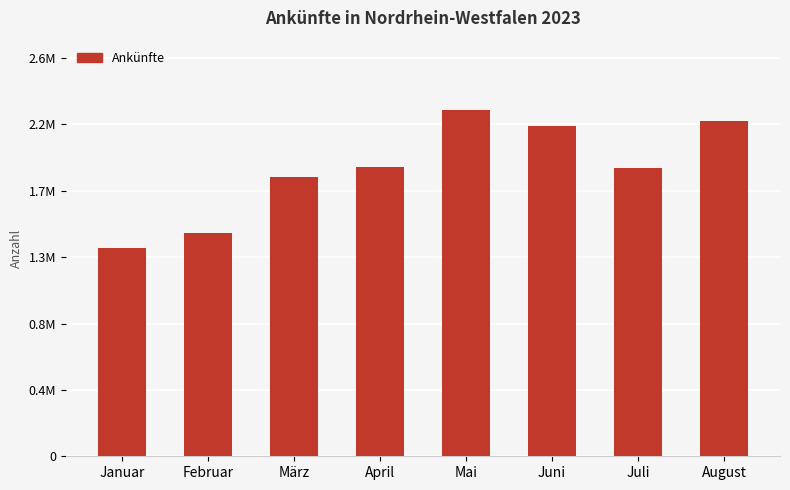

Does the chart contain any negative values?

No